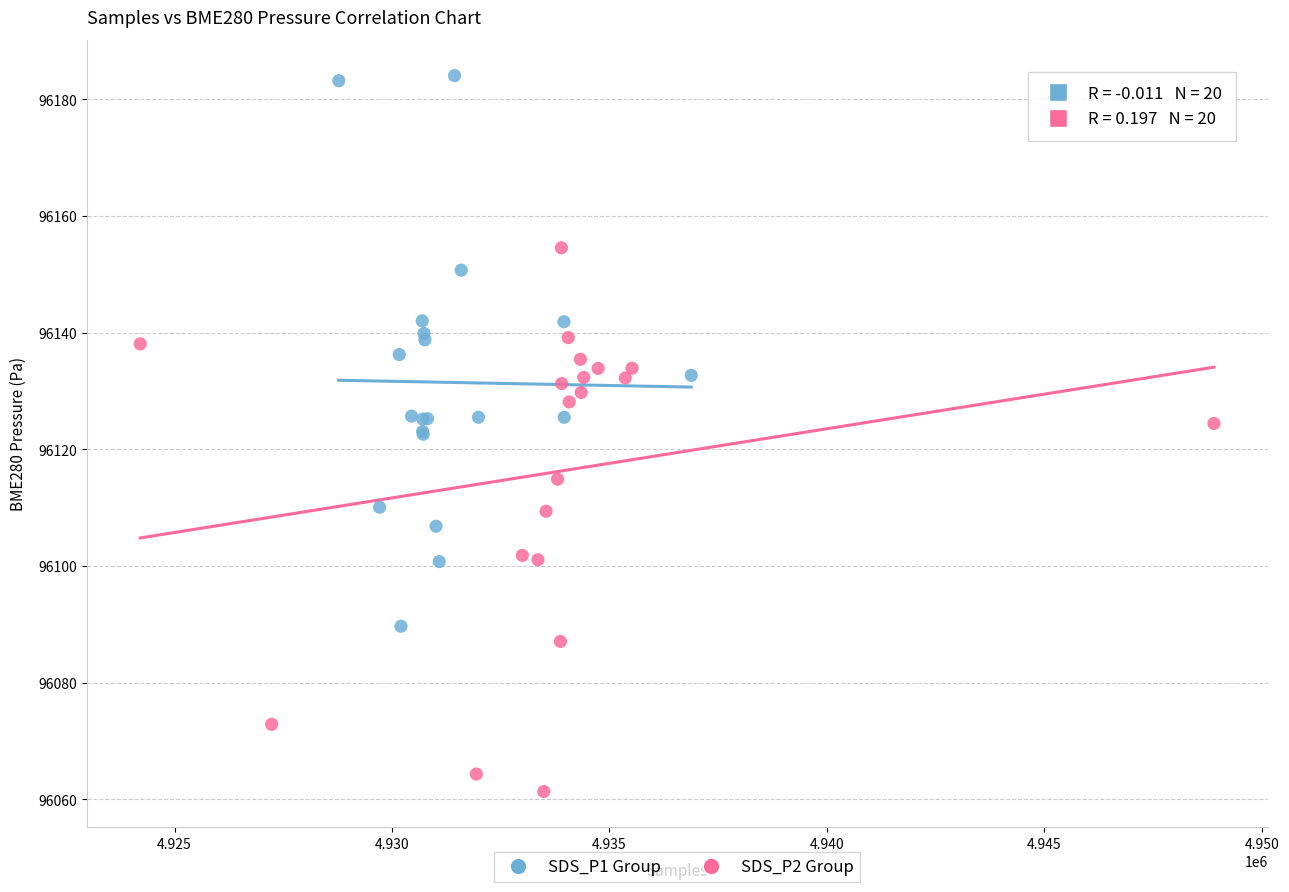

Which series contains the highest Y value?

SDS_P1 Group